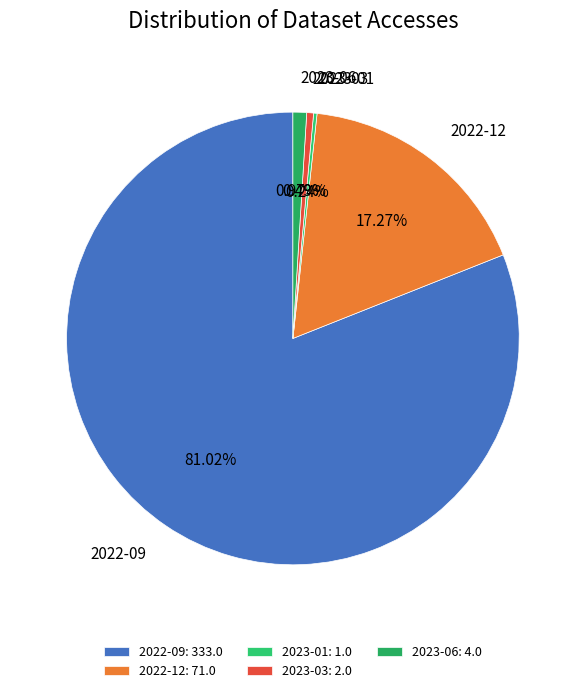

To the nearest percent, what is the combined percentage of 2023-06 and 2022-12?

18%